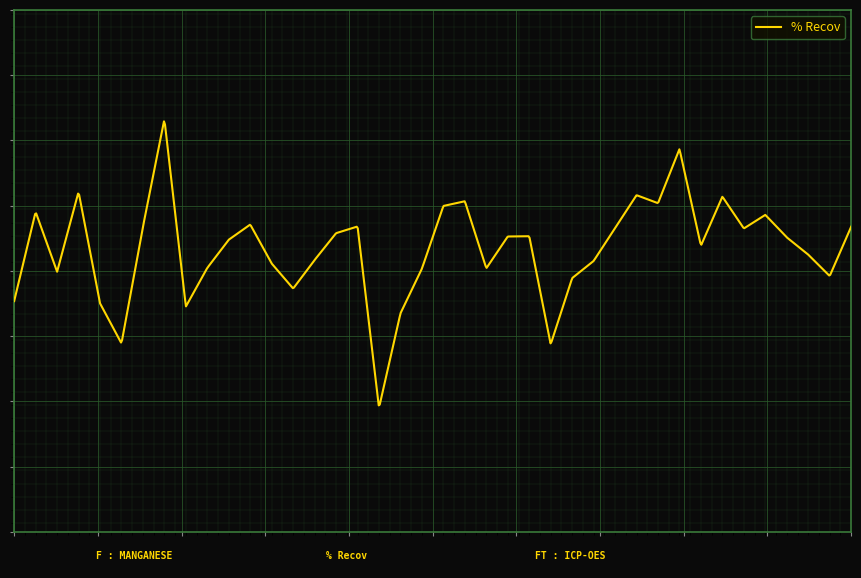

Is this an area chart (filled region under the line)?

No